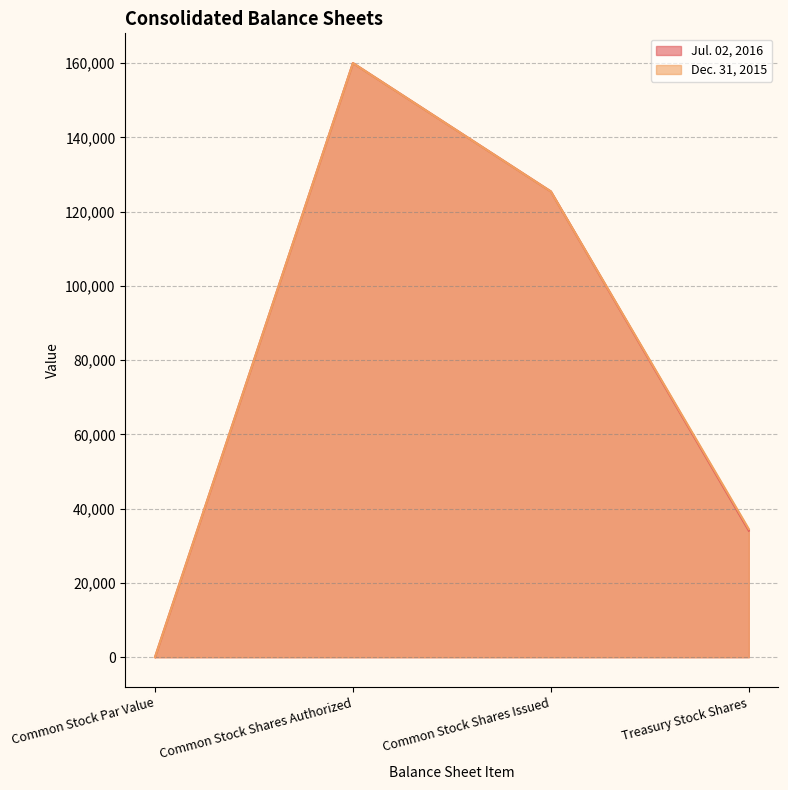

The Dec. 31, 2015 series shows 160000 at Common Stock Shares Authorized. True or false?

True